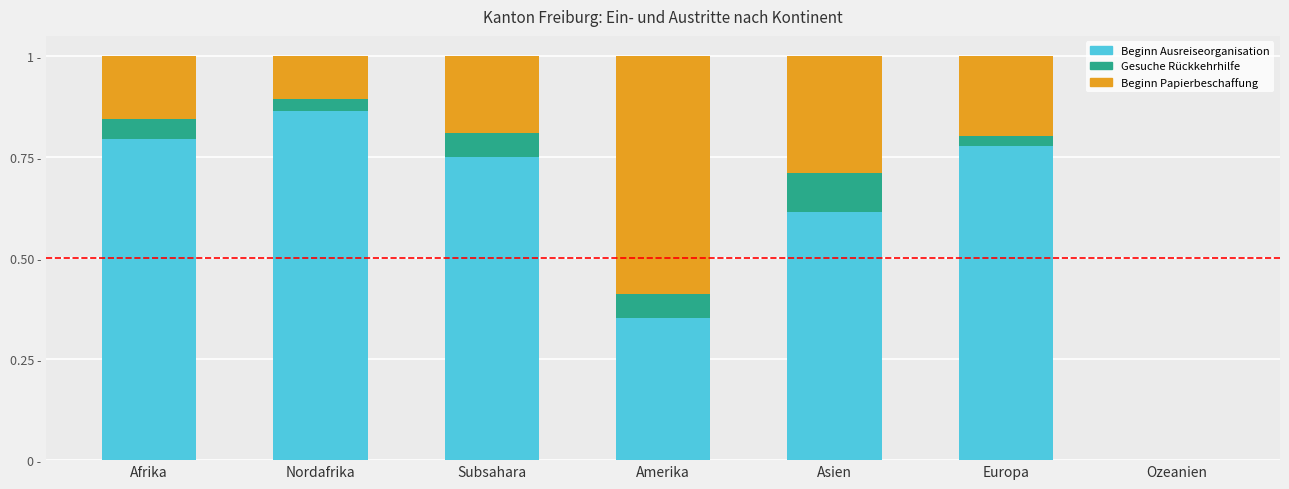

Are the bars grouped side by side (vs. stacked)?

No